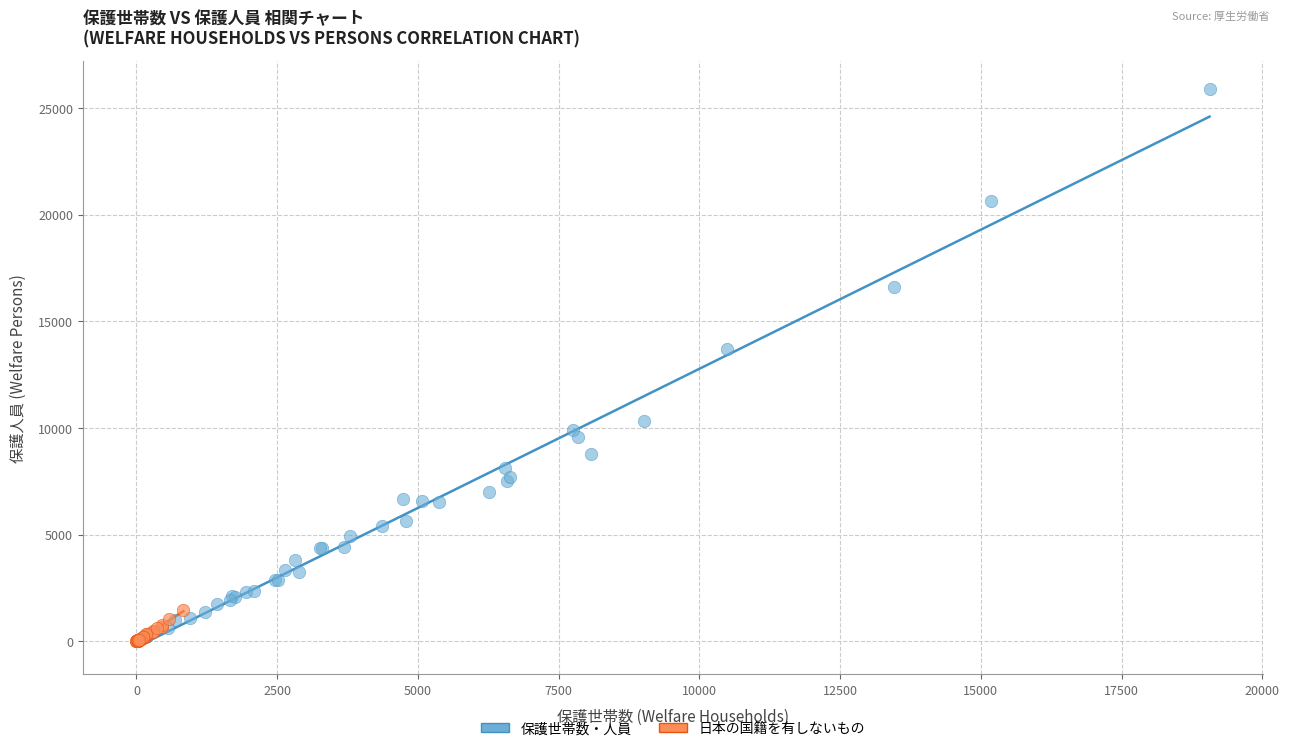

Which series has the largest Y range (max minus min)?

保護世帯数・人員